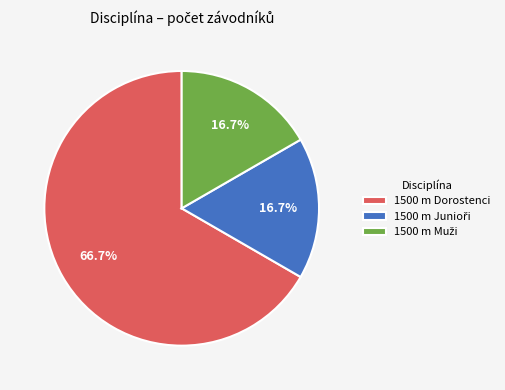

What is the majority slice?

1500 m Dorostenci